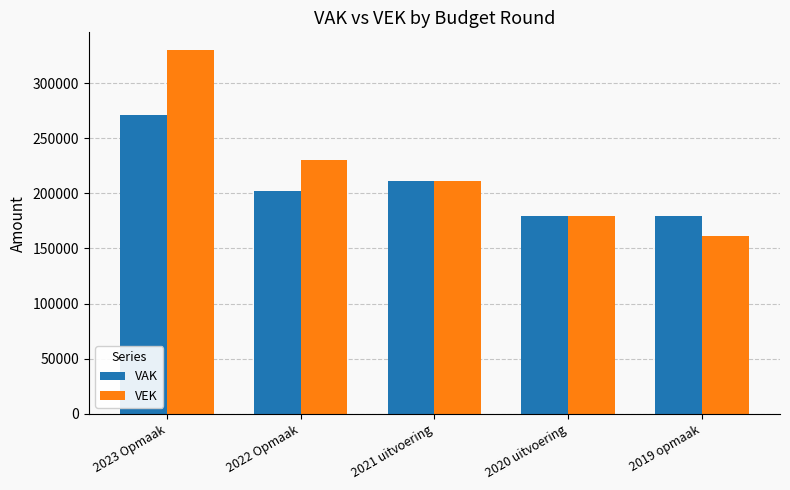

Rank the series by their average value, from highest to lowest.

VEK, VAK